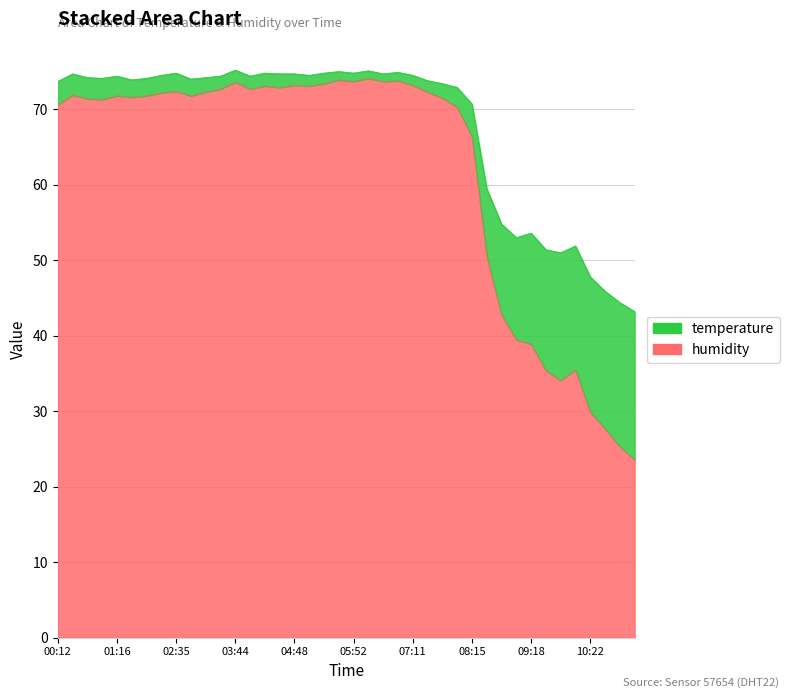

In humidity, how many points are lower than both neighbors (excluding endpoints)?

9